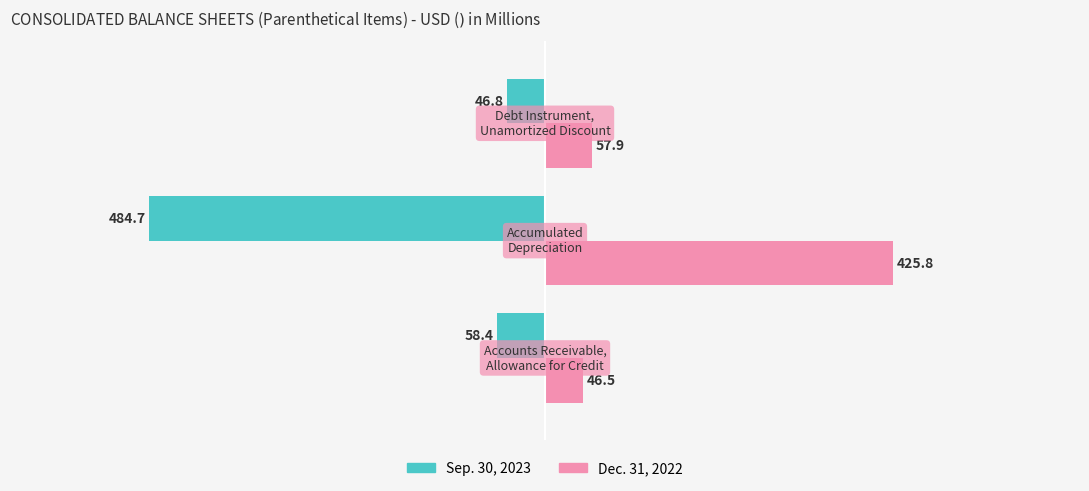

What is the average value of the Sep. 30, 2023 series?

-196.6